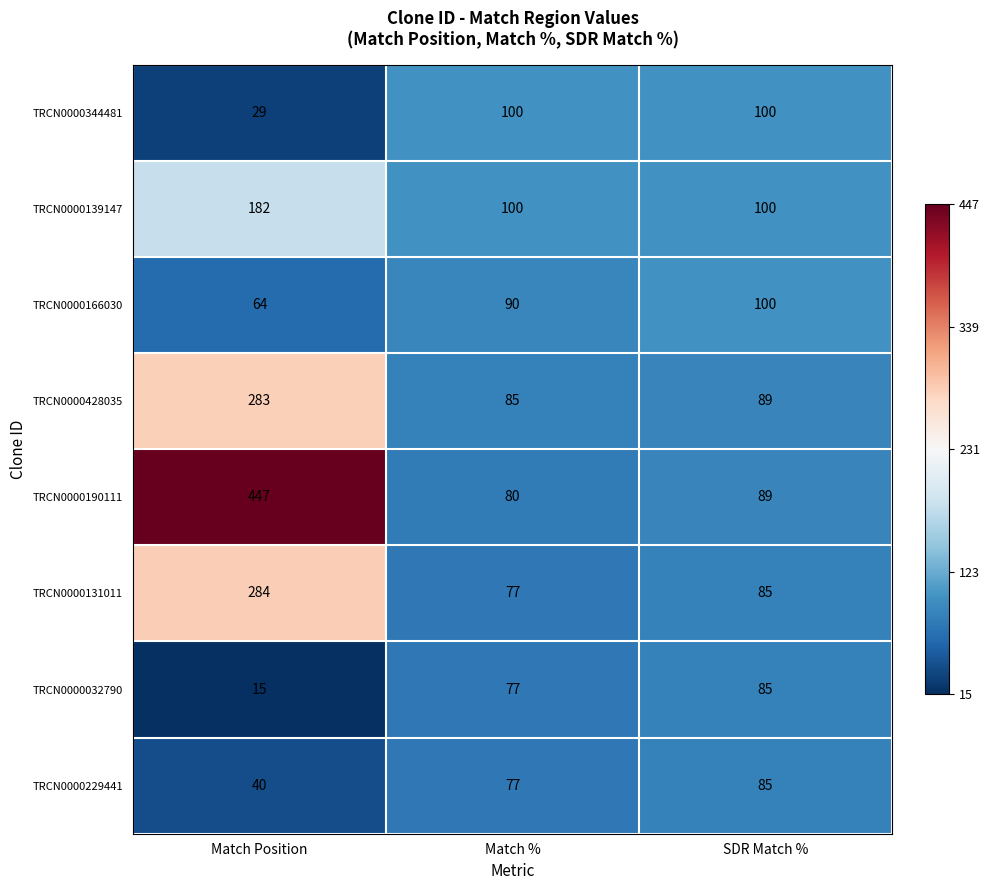

List the labels in order of TRCN0000428035 value, smallest first.

Match %, SDR Match %, Match Position